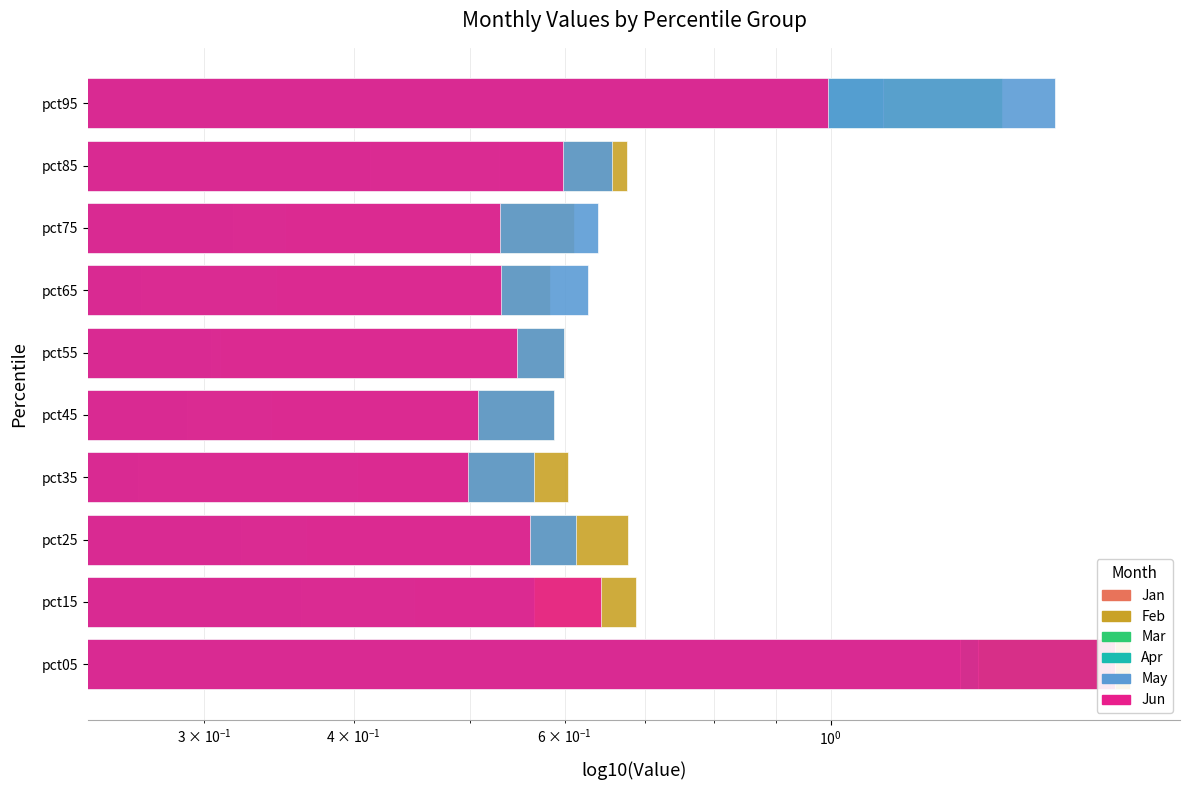

Rank the series by their maximum value, from lowest to highest.

Apr, Jan, May, Mar, Jun, Feb